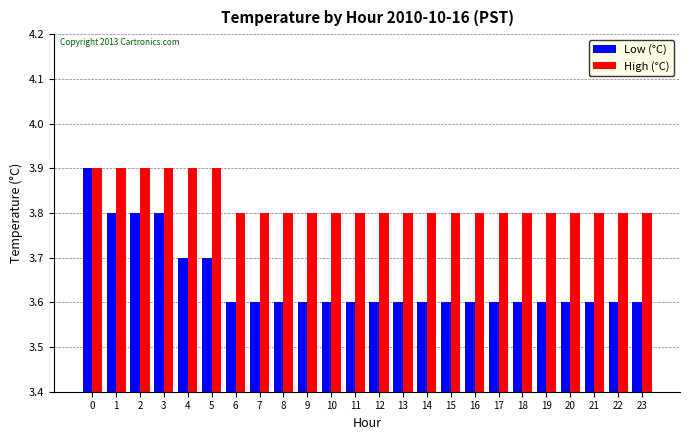

At how many categories does at least one series exceed 3?

24